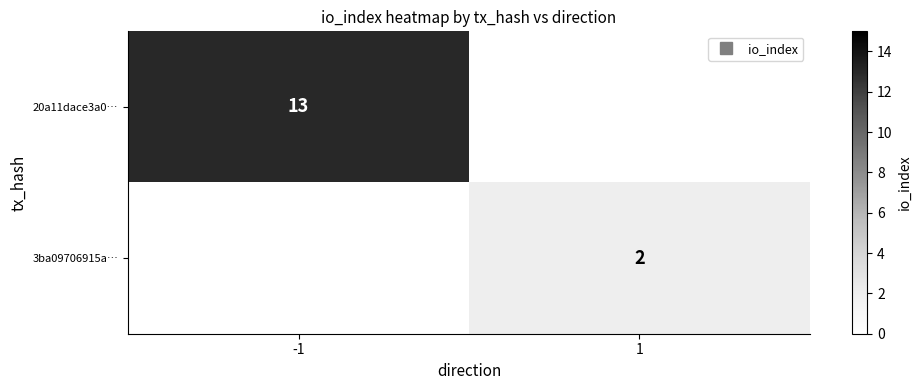

Between 1 and -1, which is larger?

-1